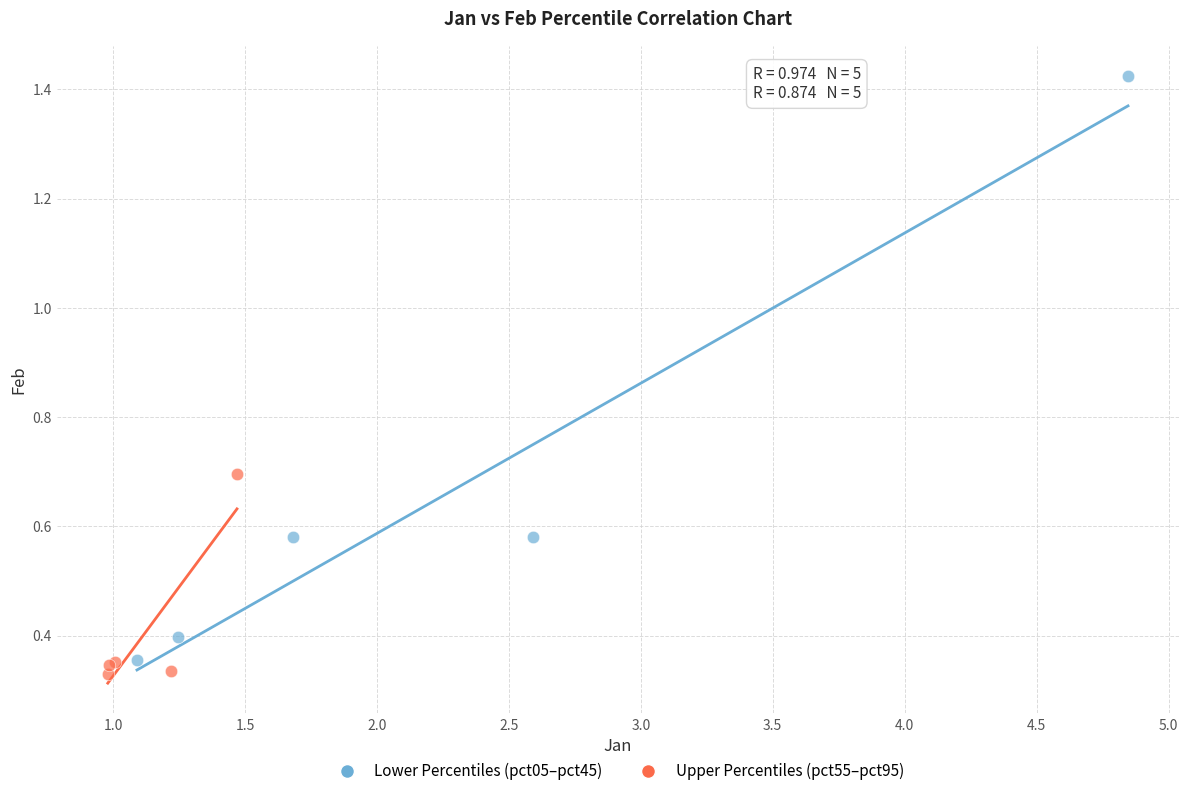

What are all the series names shown in the legend?

Lower Percentiles (pct05–pct45), Upper Percentiles (pct55–pct95)